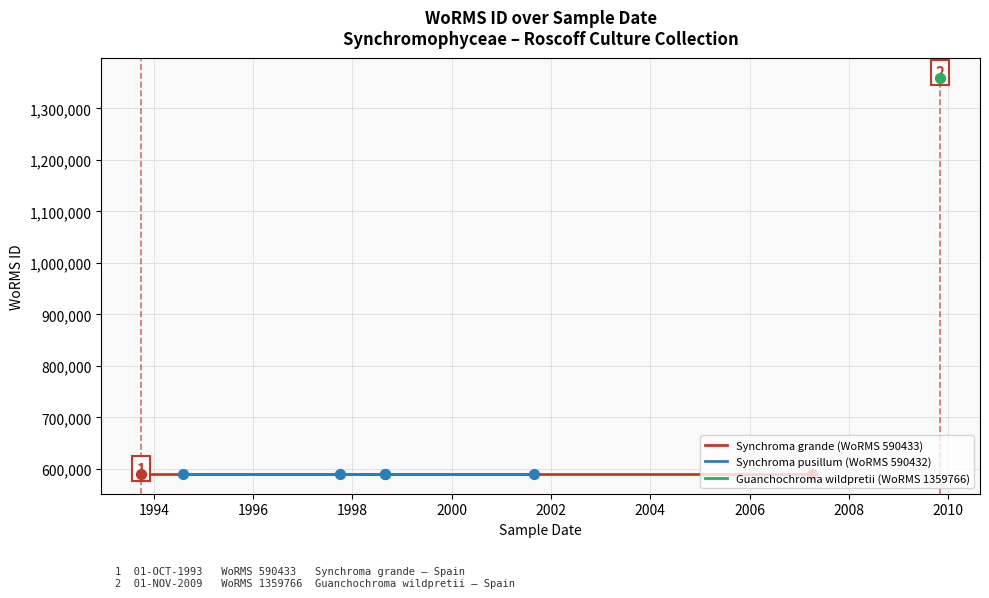

What is the change in value from 01-10-1993 to 01-08-1994?

-1